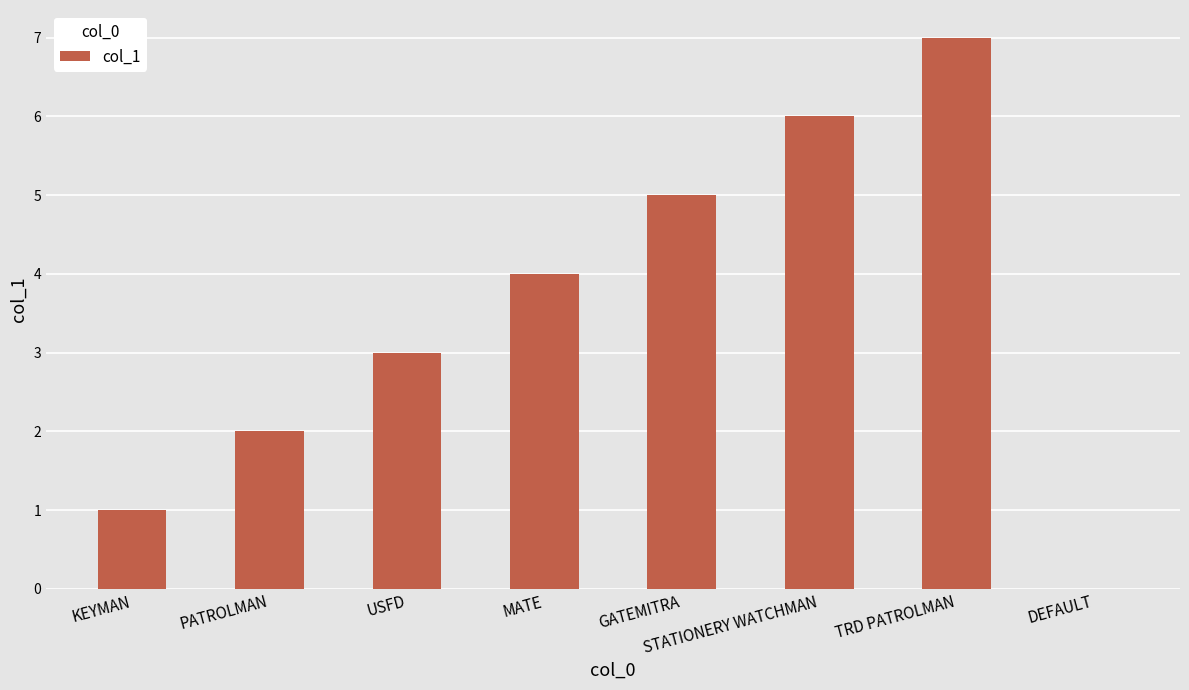

What is the approximate value at GATEMITRA?

5